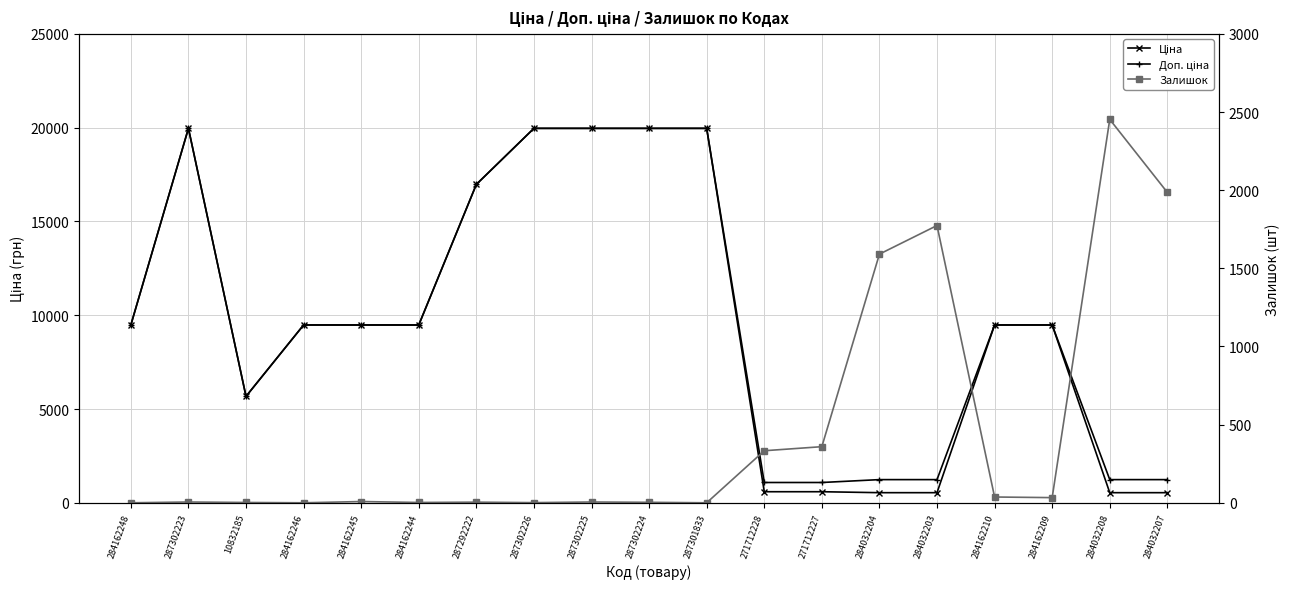

How many interior local valleys does the Залишок series have?

5